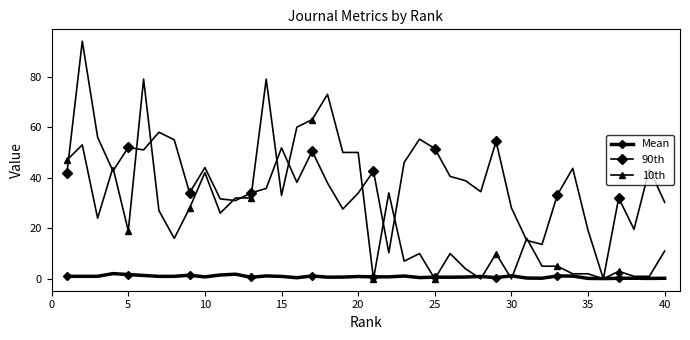

How many data points in 10th are less than 19?

20